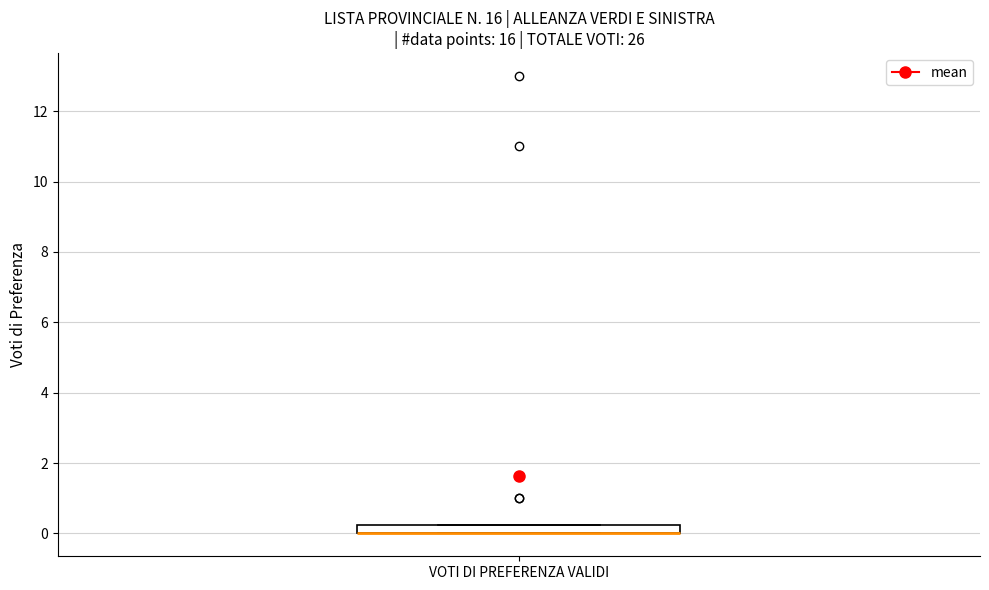

Where is the upper edge of the box for VOTI DI PREFERENZA VALIDI on the y-axis? The values are not printed on the chart, so give them approximately, as read against the axis.

0.2